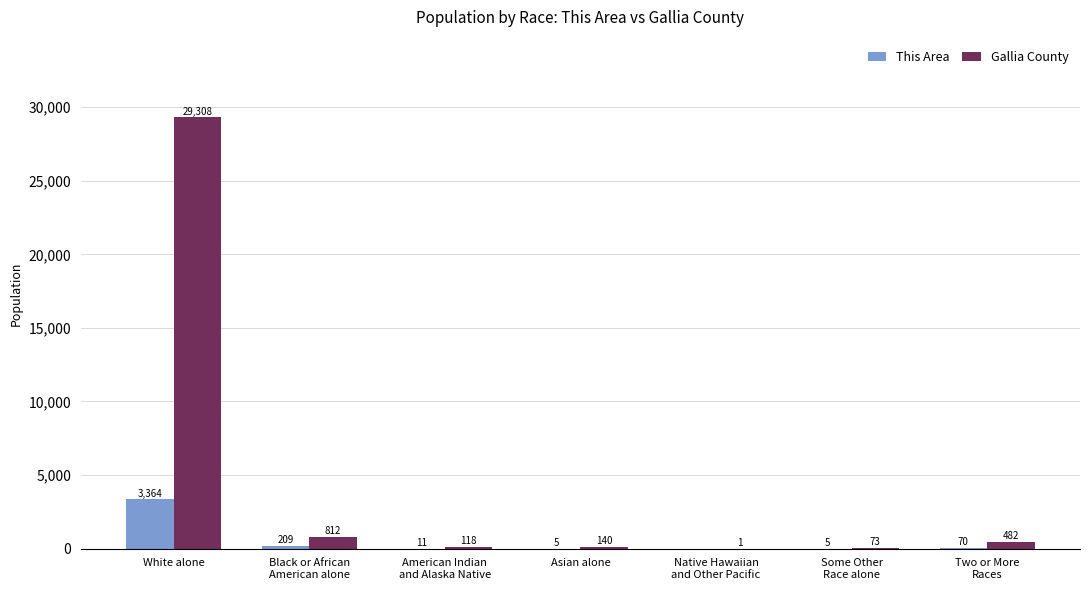

What are all the series names shown in the legend?

This Area, Gallia County